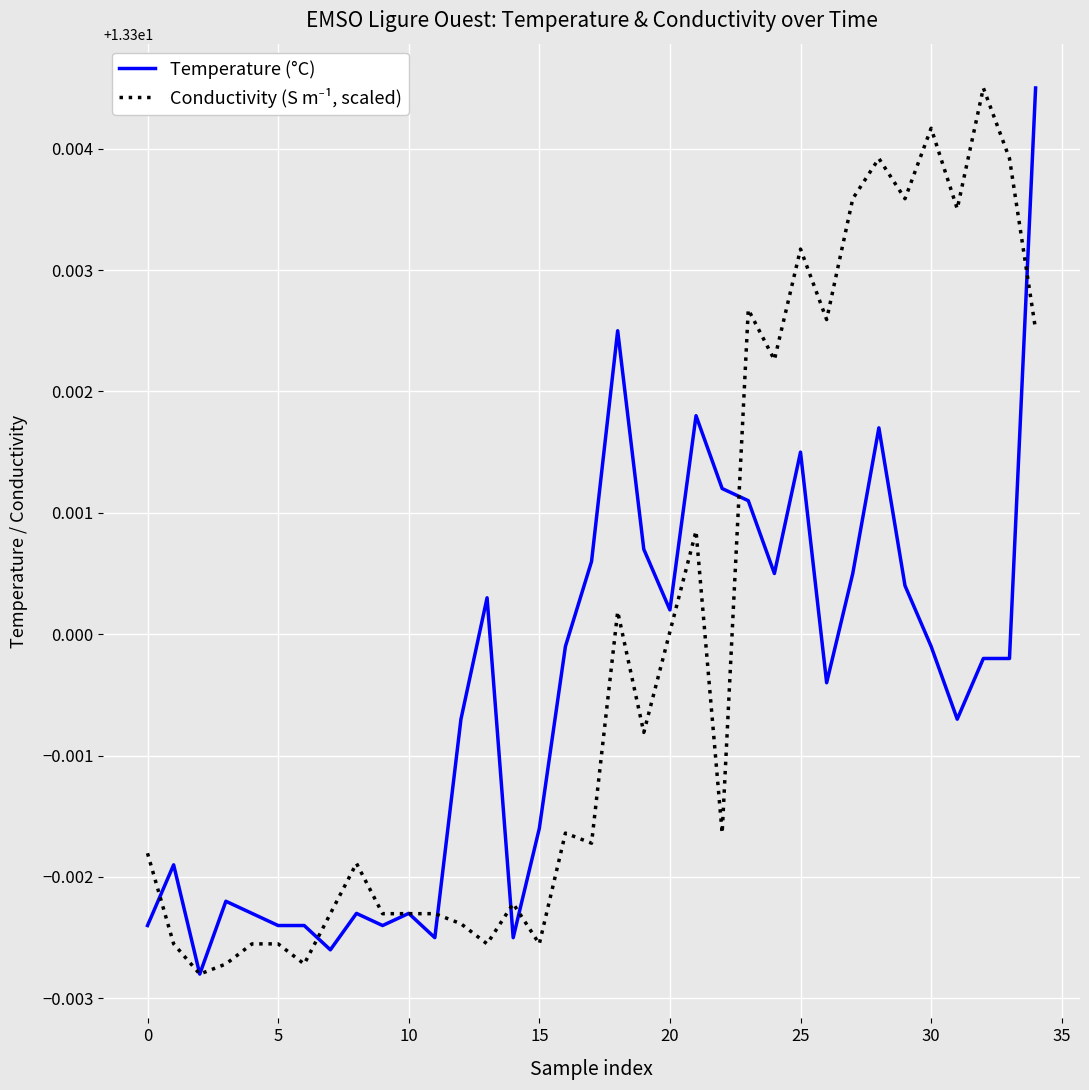

Which series has the largest total across all categories?

Conductivity (S m⁻¹, scaled)